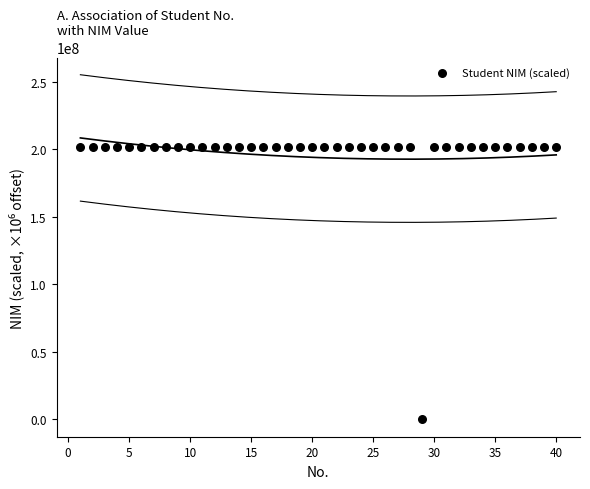

What is the range of X values (max minus min)?

39.0